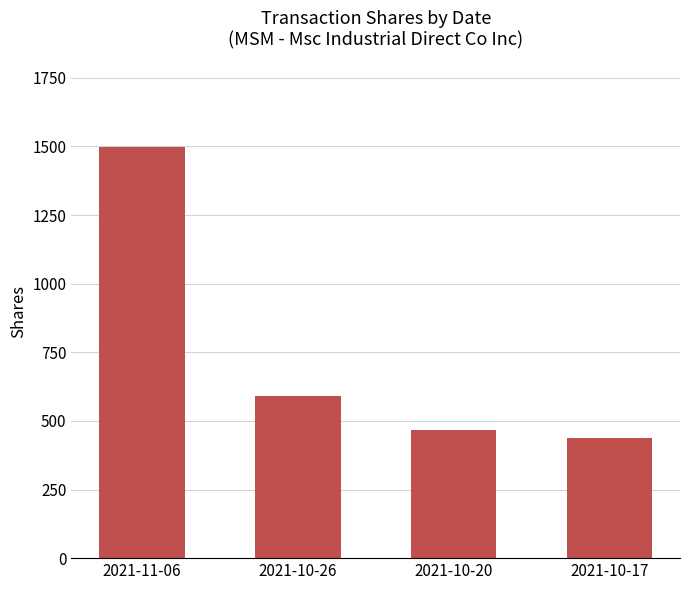

The chart shows a value of 467 at 2021-10-20. True or false?

True